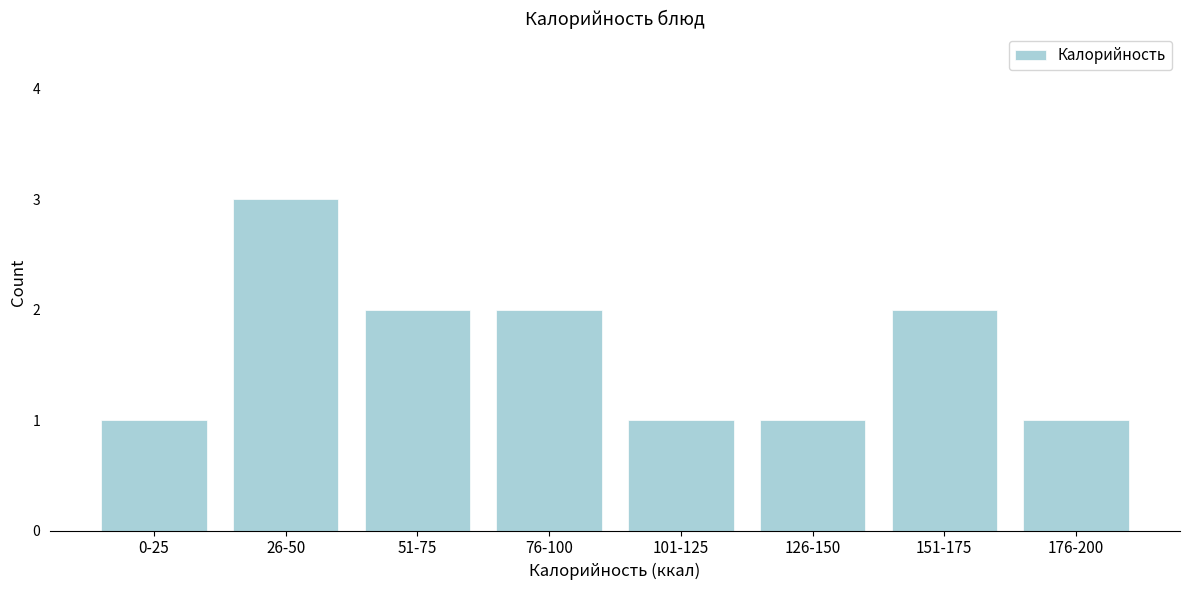

Reading left to right, list all the values displayed in this chart.

1	3	2	2	1	1	2	1